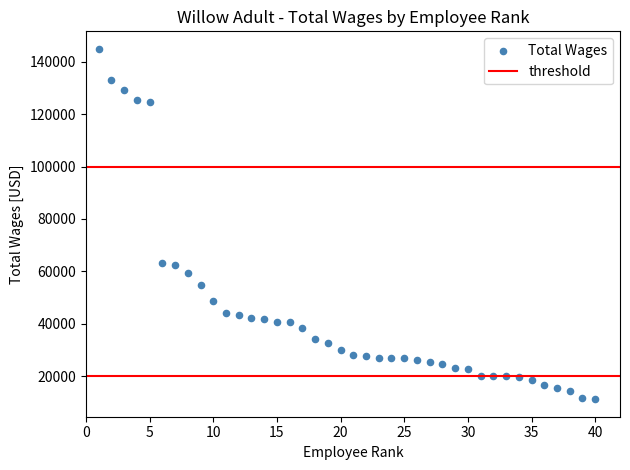

What is the range of Y values (max minus min)?

133543